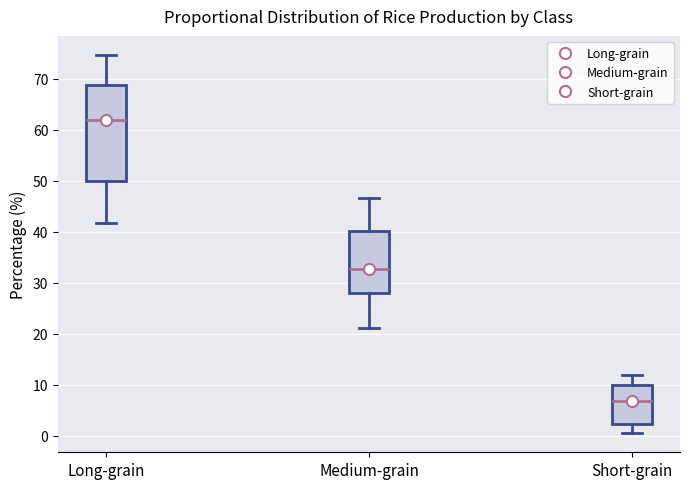

Where does the upper whisker of the box for Long-grain end on the y-axis? The values are not printed on the chart, so give them approximately, as read against the axis.

75